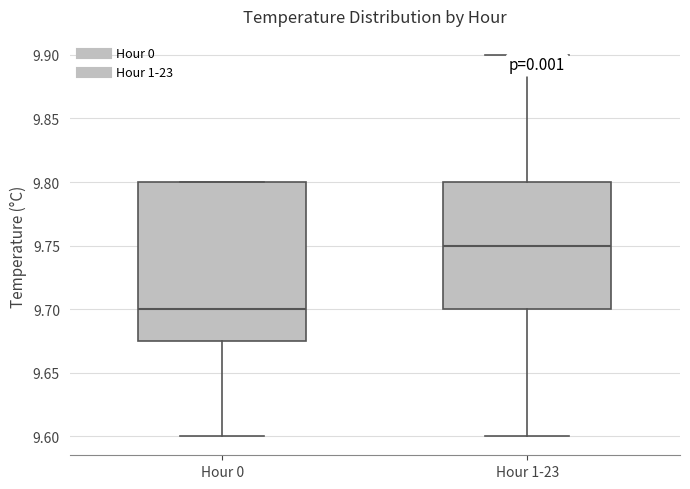

Reading left to right, transcribe this box plot: for each box, give where its median line is, the range the box spans, and where its two whiskers end, as read against the y-axis. The values are not printed on the chart, so give them approximately, as read against the axis.

Hour 0: median 9.700, box 9.675 to 9.800, whiskers 9.600 to 9.800
Hour 1-23: median 9.750, box 9.700 to 9.800, whiskers 9.600 to 9.900